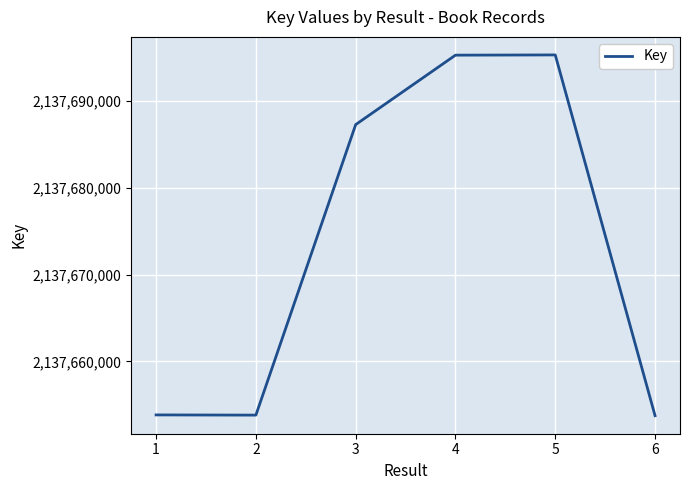

Between 5 and 2, which is larger?

5